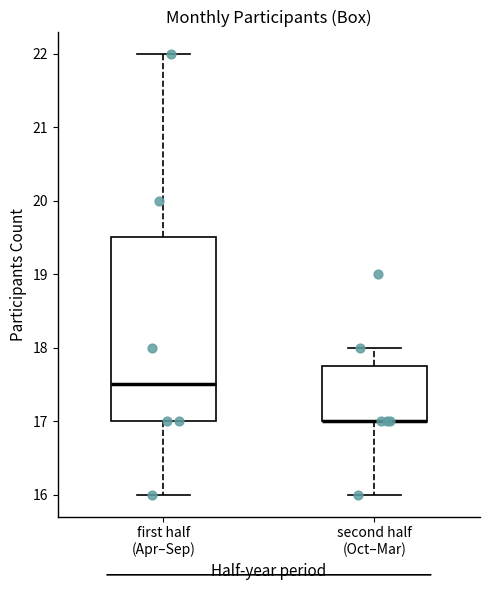

Where is the lower edge of the box for first half (Apr–Sep) on the y-axis? The values are not printed on the chart, so give them approximately, as read against the axis.

17.0